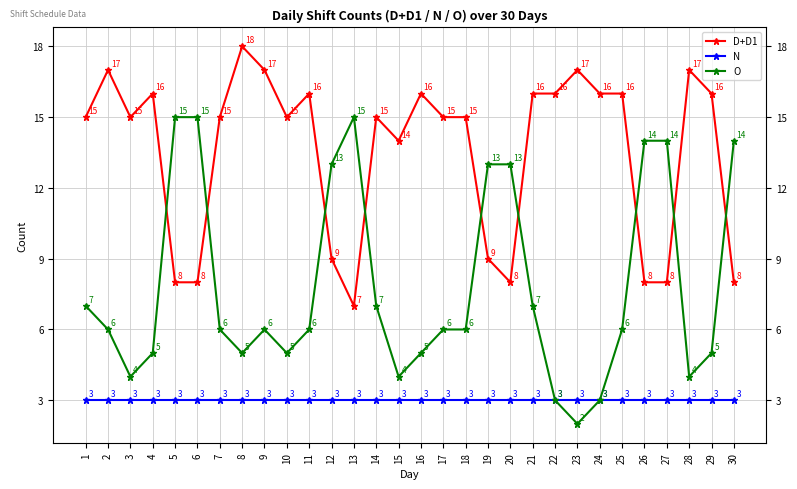

Is the value of O at 12 greater than the value of D+D1 at 9?

No